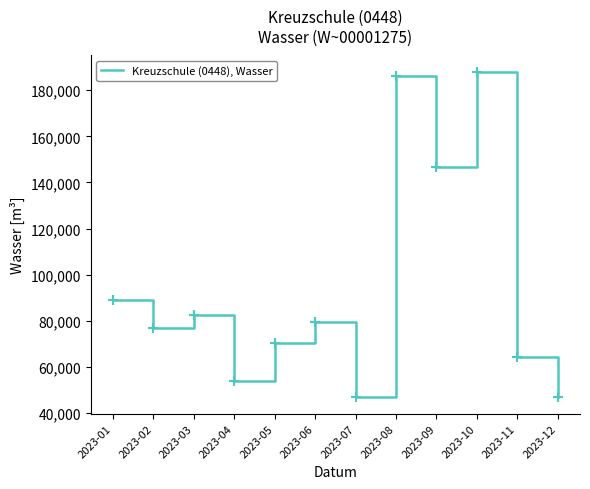

Approximately how many times larger is the value at 2023-09 compared to 2023-10?

0.8